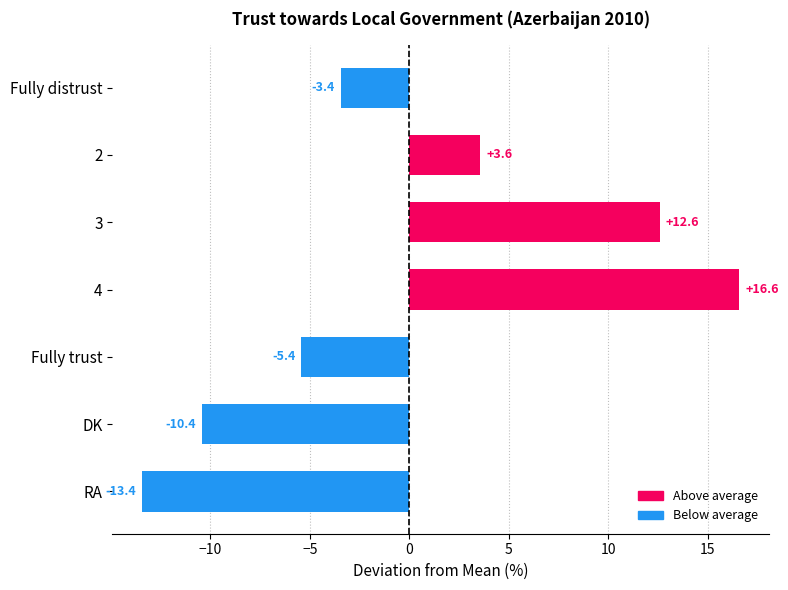

What value does the data have at 2?

3.6